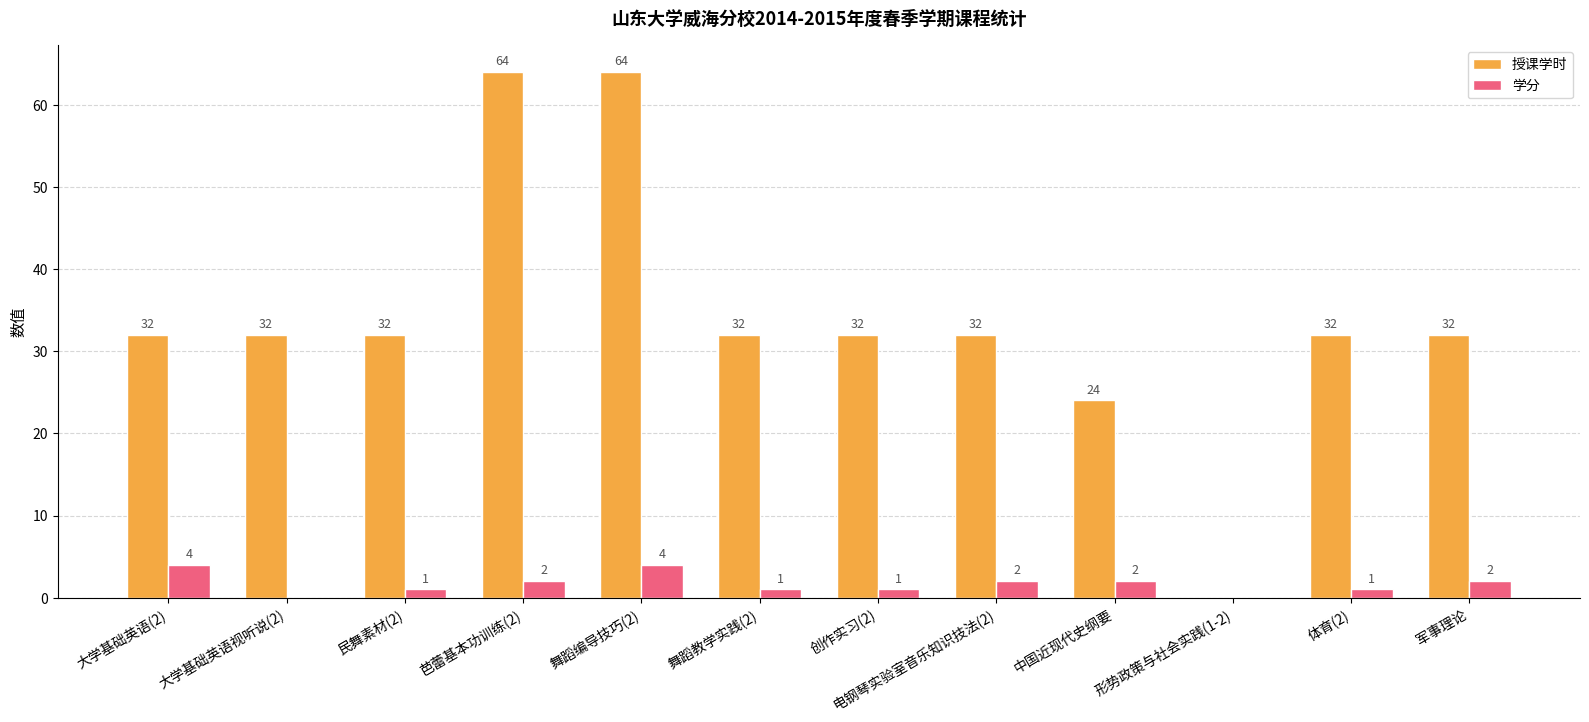

How many categories are shown in the chart?

12